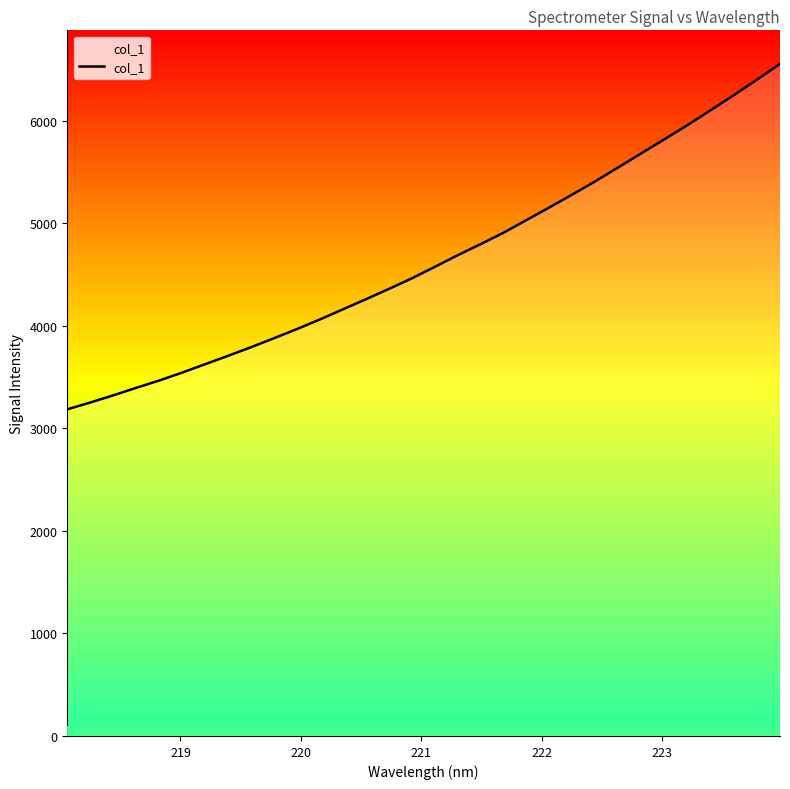

What is the maximum value shown in the chart?

6556.0